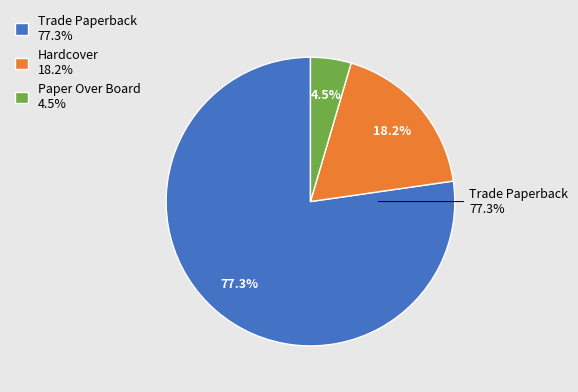

Combined, do Trade Paperback and Hardcover account for over 50%?

Yes